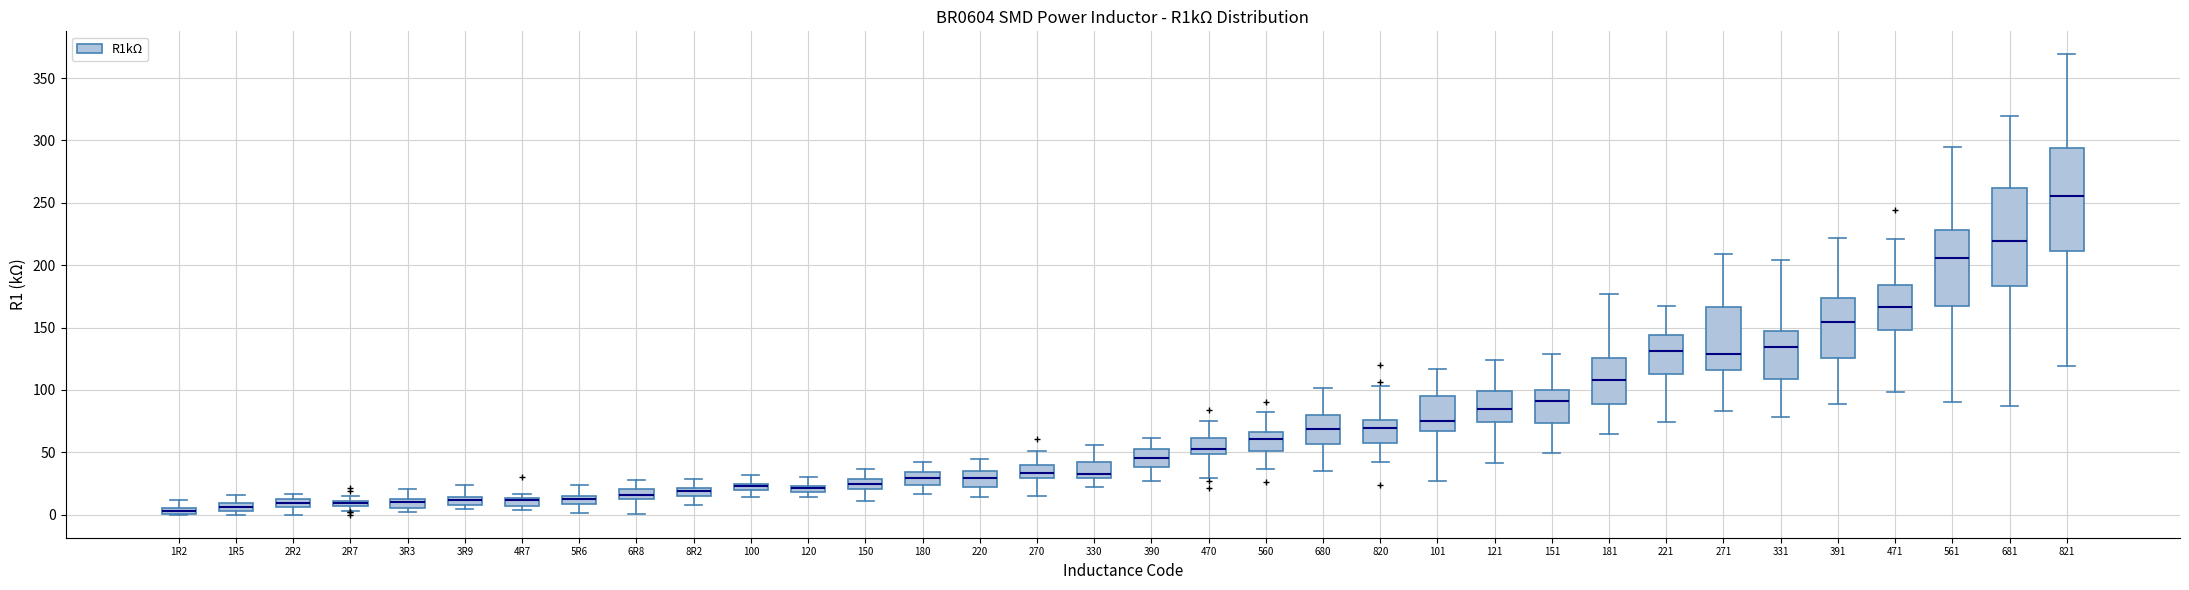

Where does the upper whisker of the box for 8R2 end on the y-axis? The values are not printed on the chart, so give them approximately, as read against the axis.

30